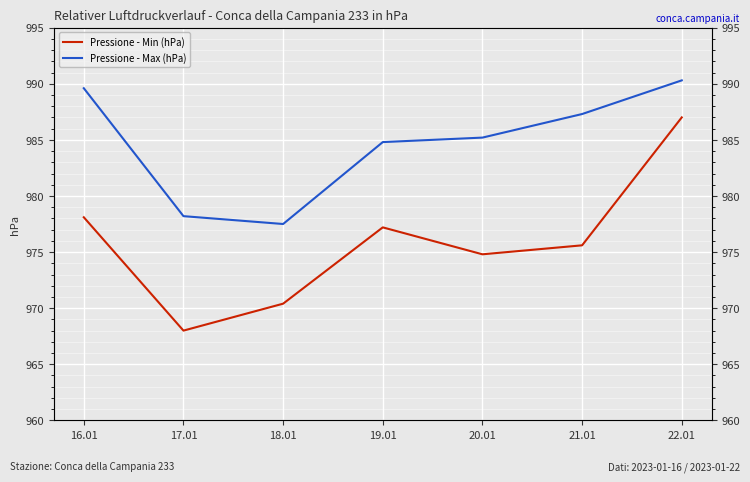

Does the chart display data point markers on the line(s)?

No